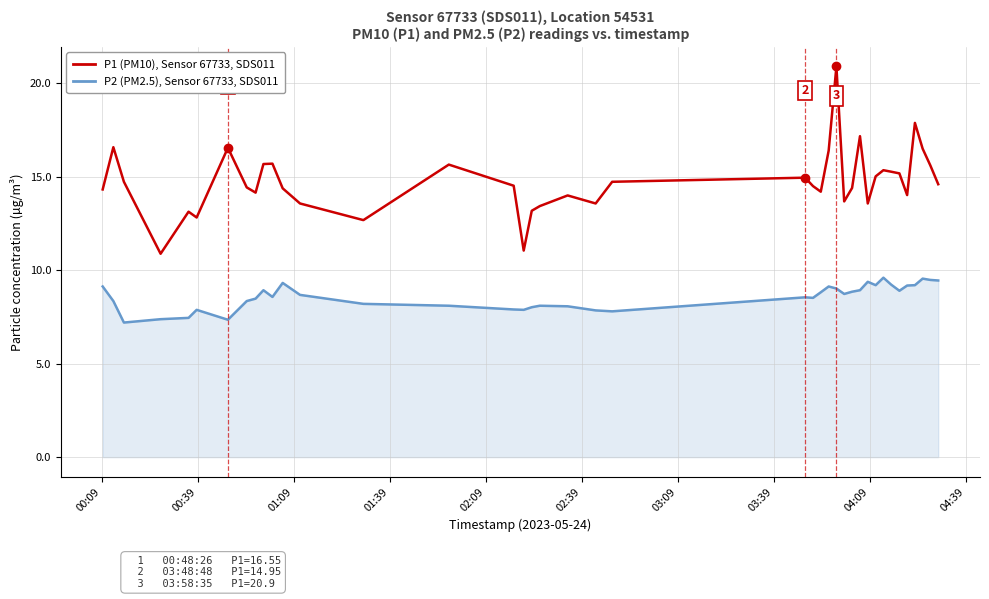

True or false: P2 (PM2.5), Sensor 67733, SDS011 and P1 (PM10), Sensor 67733, SDS011 cross at least once.

False